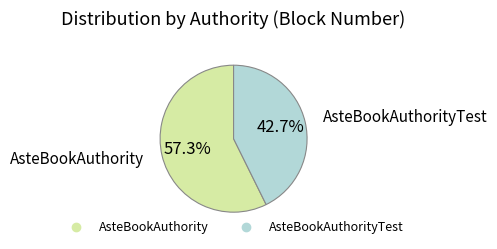

Is there any slice that represents more than half of the pie?

Yes